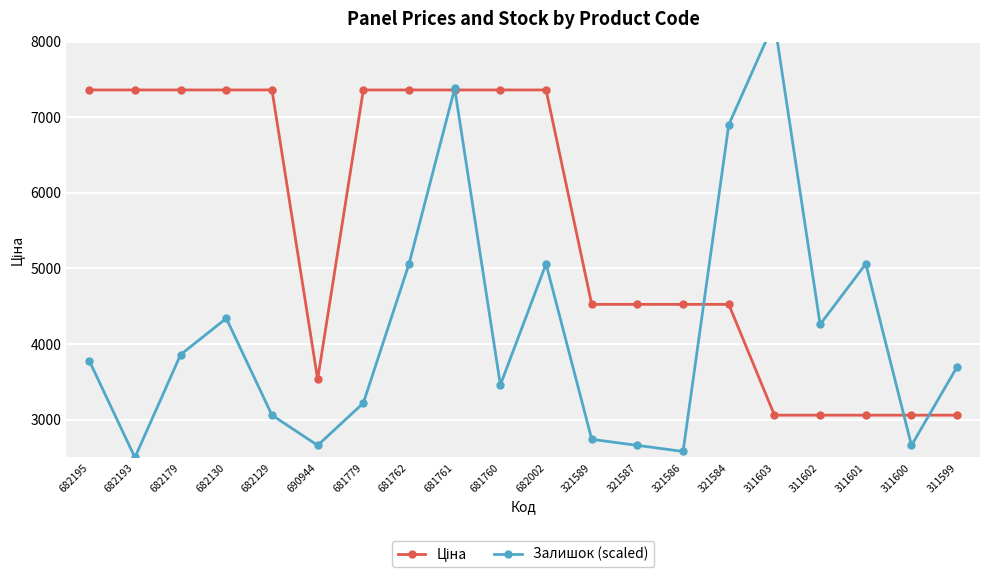

Where do Ціна and Залишок (scaled) first cross each other?

681762 and 681761